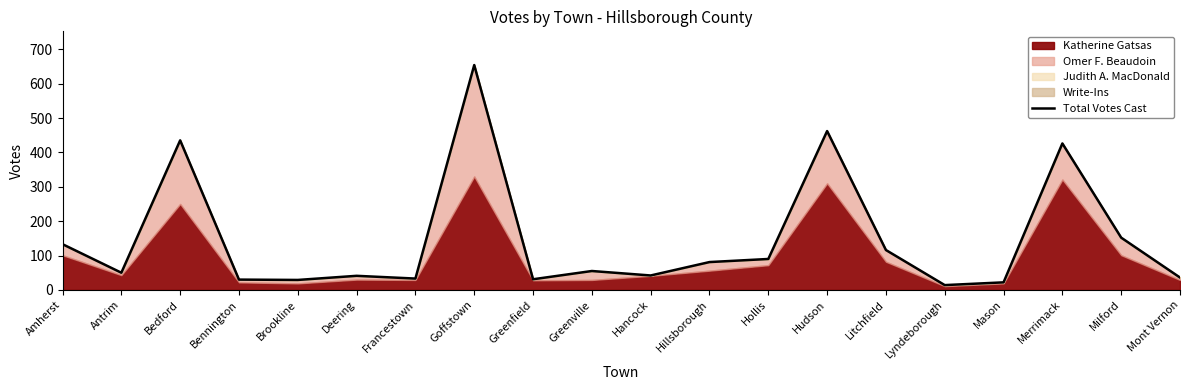

Does the chart display data point markers on the line(s)?

No